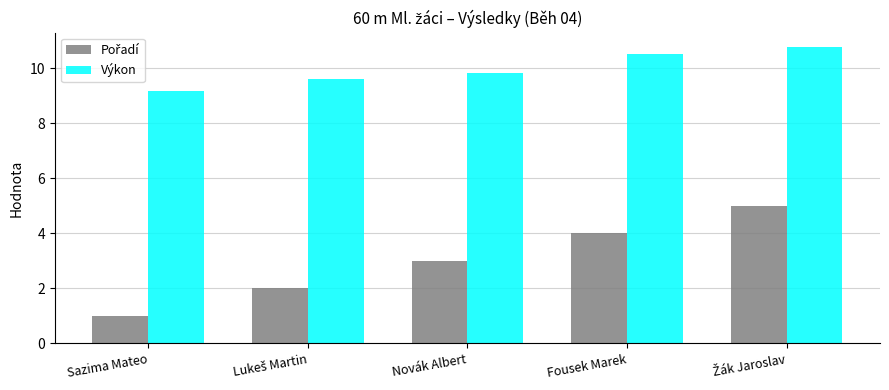

Which series has the largest total across all categories?

Výkon